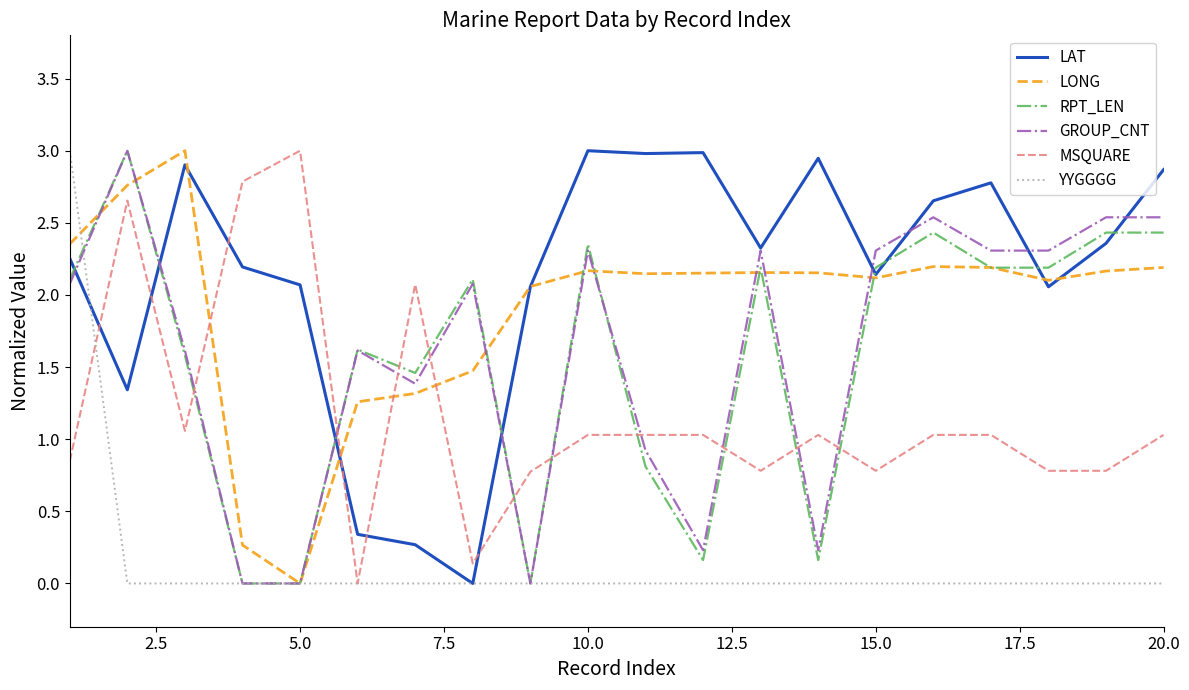

Which series ends up on top after the final intersection of RPT_LEN and MSQUARE?

RPT_LEN